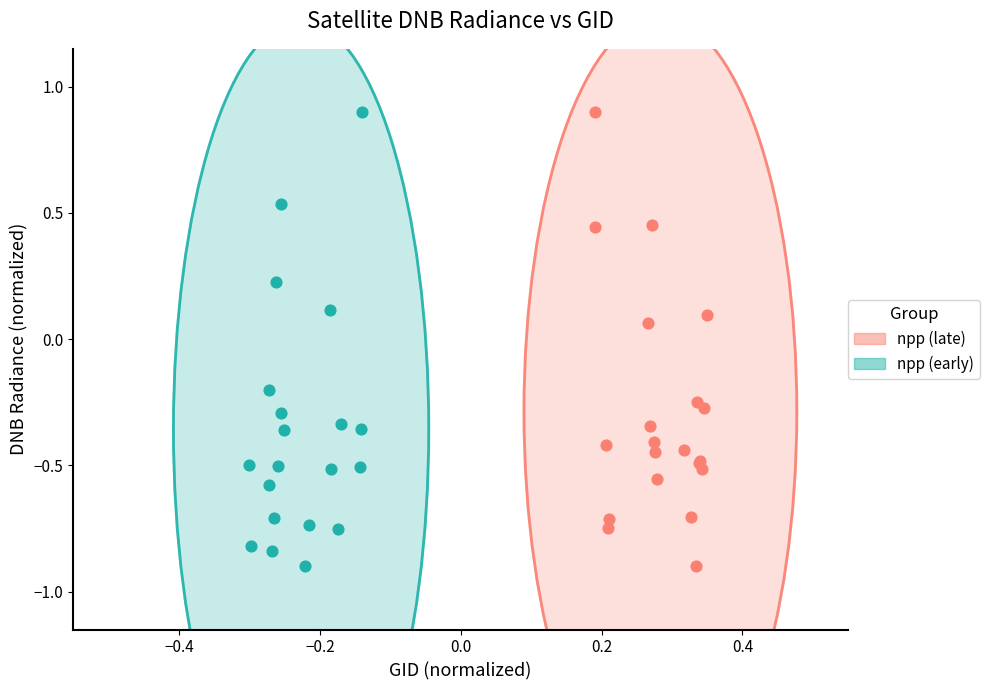

What are all the series names shown in the legend?

npp (late), npp (early)